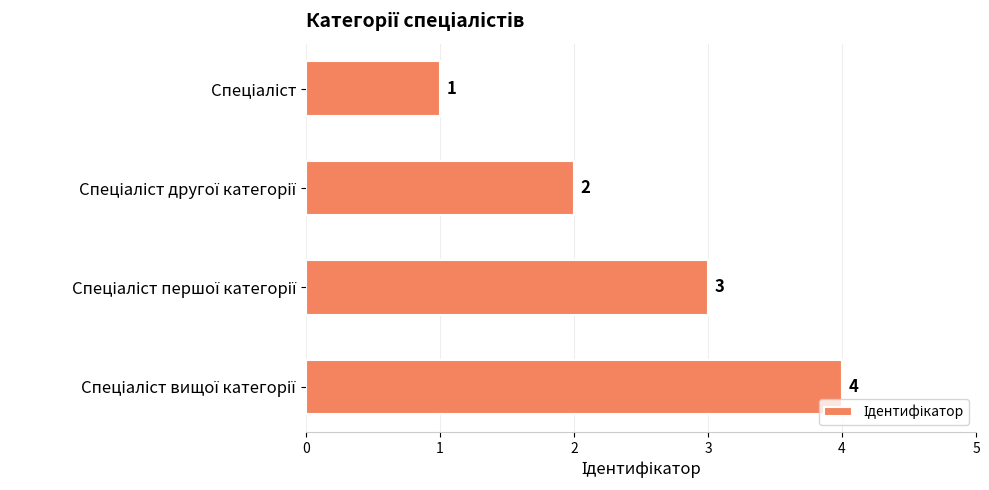

What is the greatest value displayed?

4